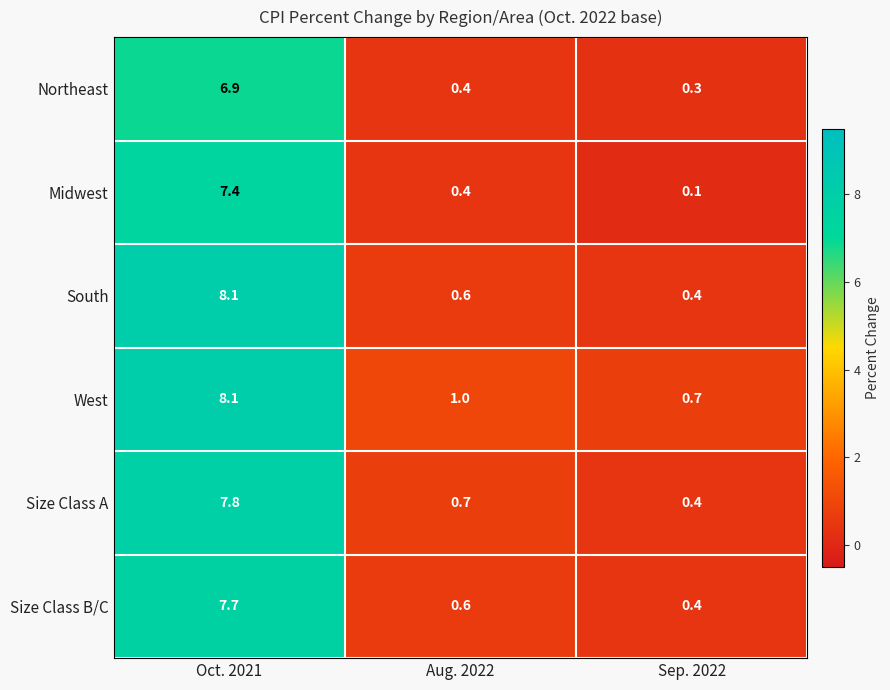

The Size Class B/C series shows 1.9 at Oct. 2021. True or false?

False